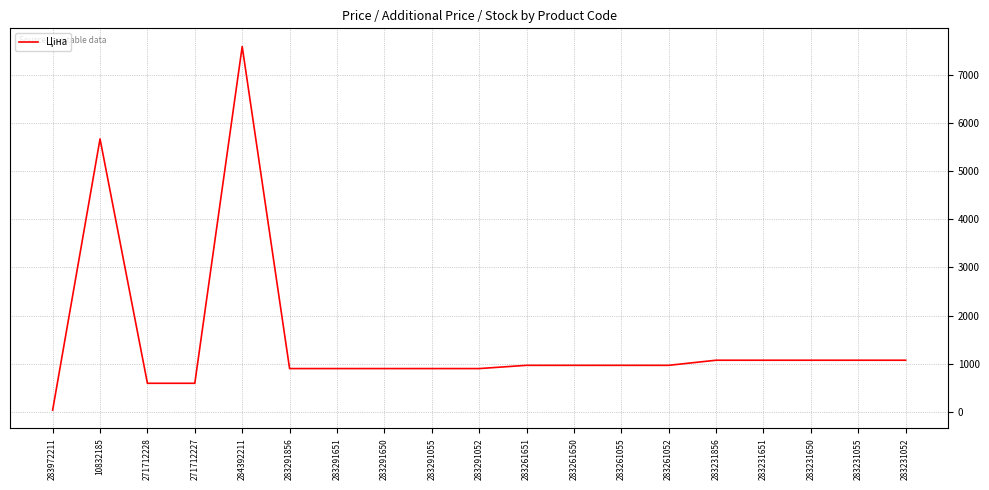

What is the change in value from 271712228 to 283231856?

+479.9